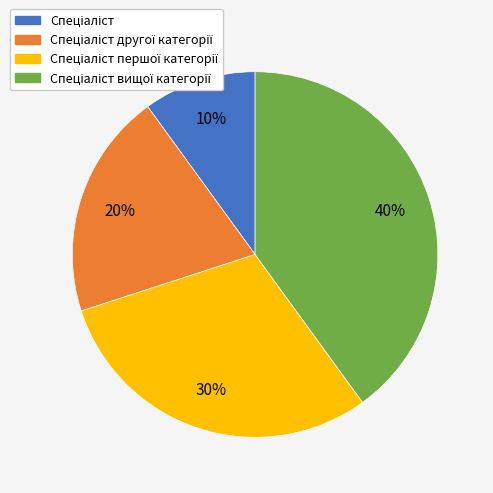

Is there any slice that represents more than half of the pie?

No